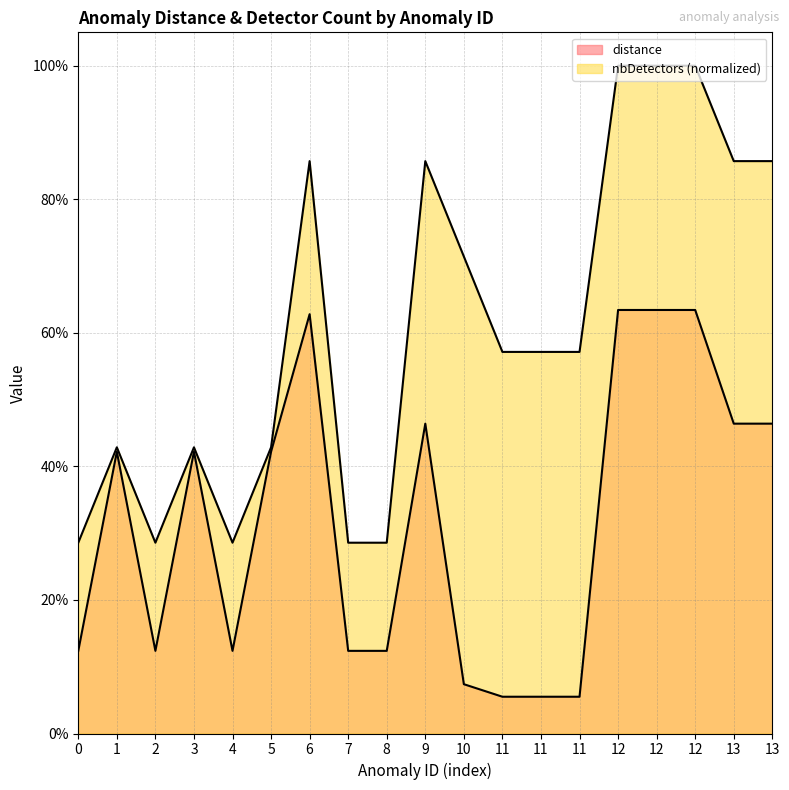

Reading left to right, what are all the values shown in this chart?

distance: 0=0.1	1=0.4	2=0.1	3=0.4	4=0.1	5=0.4	6=0.6	7=0.1	8=0.1	9=0.5	10=0.1	11=0.1	11=0.1	11=0.1	12=0.6	12=0.6	12=0.6	13=0.5	13=0.5
nbDetectors: 0=0.3	1=0.4	2=0.3	3=0.4	4=0.3	5=0.4	6=0.9	7=0.3	8=0.3	9=0.9	10=0.7	11=0.6	11=0.6	11=0.6	12=1.0	12=1.0	12=1.0	13=0.9	13=0.9